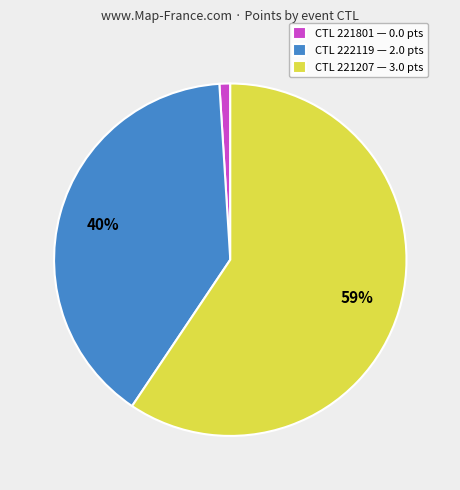

To the nearest percent, what portion does CTL 221801 — 0.0 pts represent?

1%